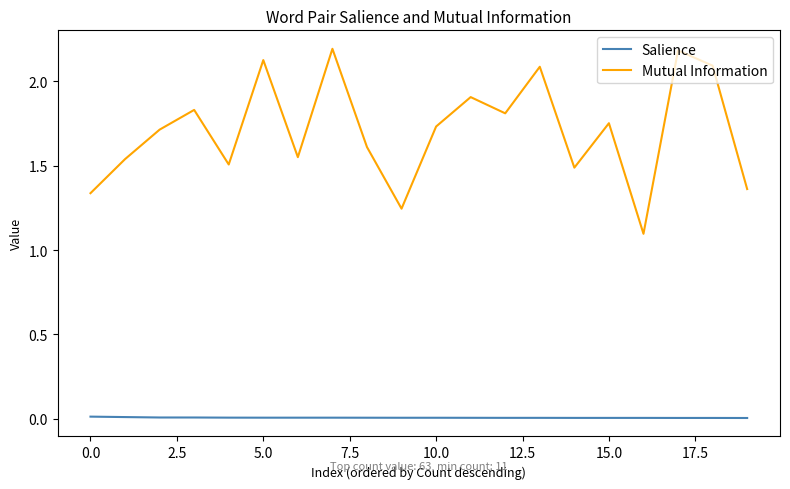

Which series has the largest total across all categories?

Mutual Information